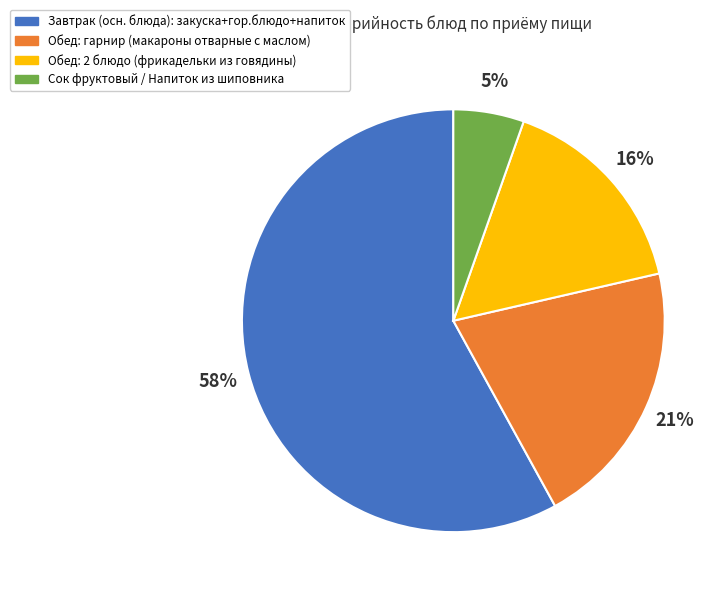

Is there any slice that represents more than half of the pie?

Yes